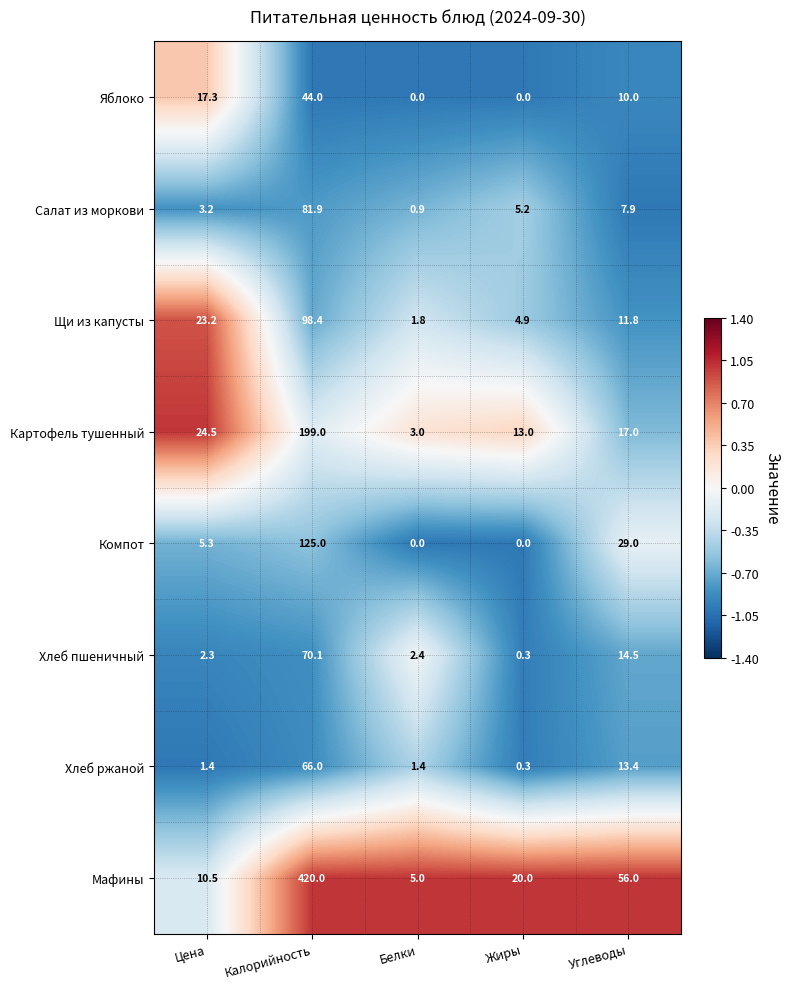

How many distinct data groups are displayed?

8